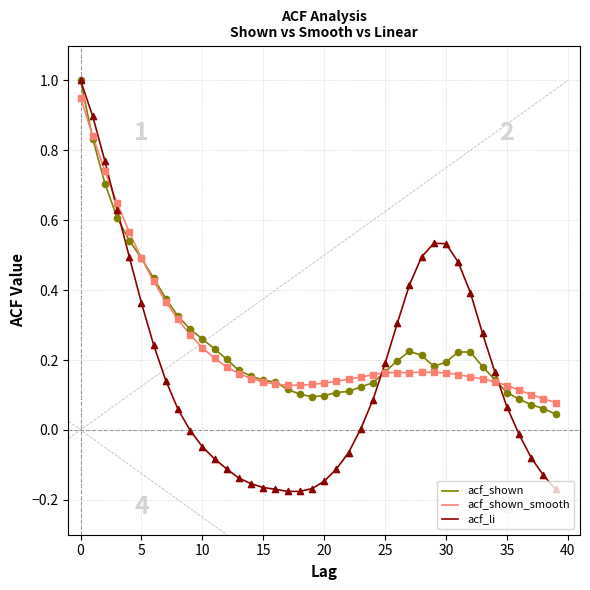

Which series has the largest range (max minus min)?

acf_li